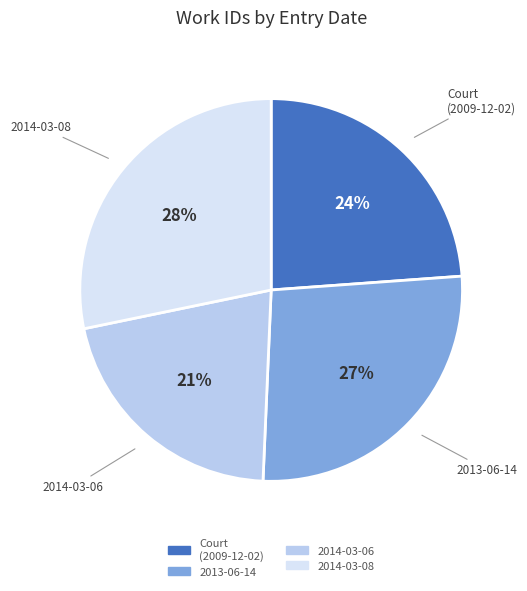

True or false: 2013-06-14 accounts for 27% of the total.

True